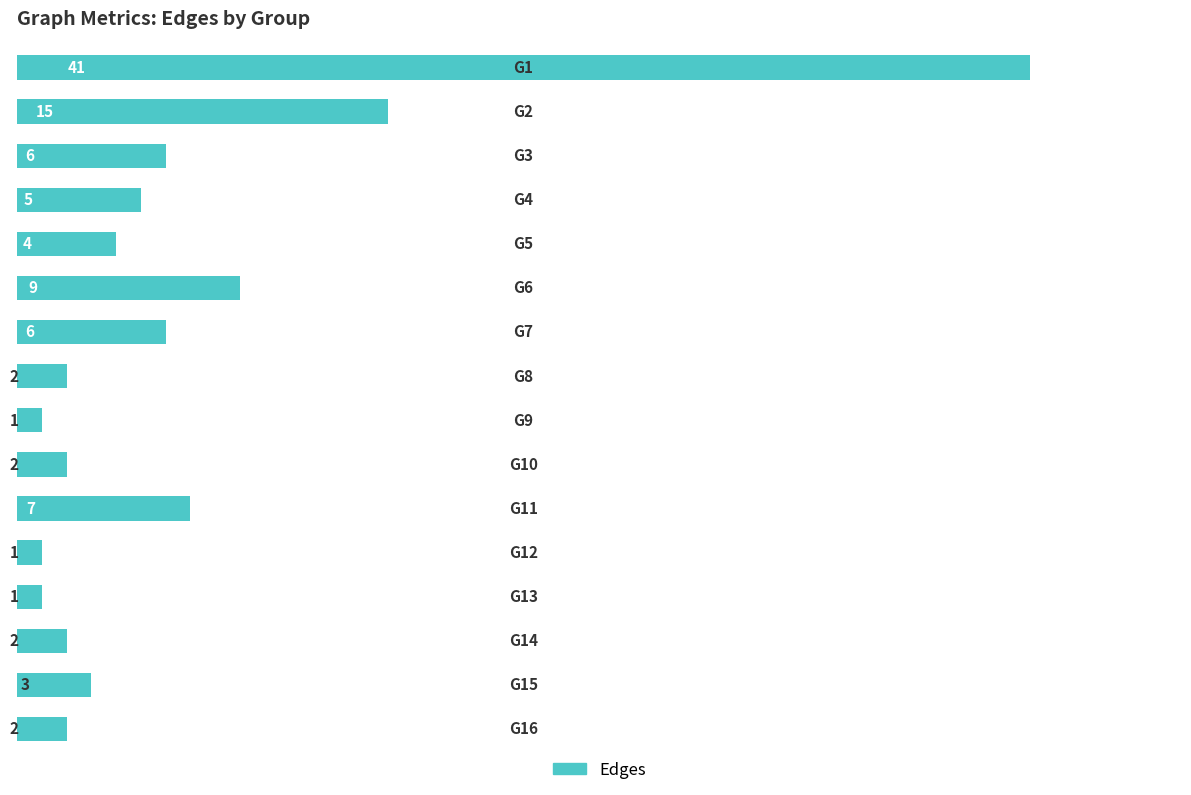

What is the average value?

7